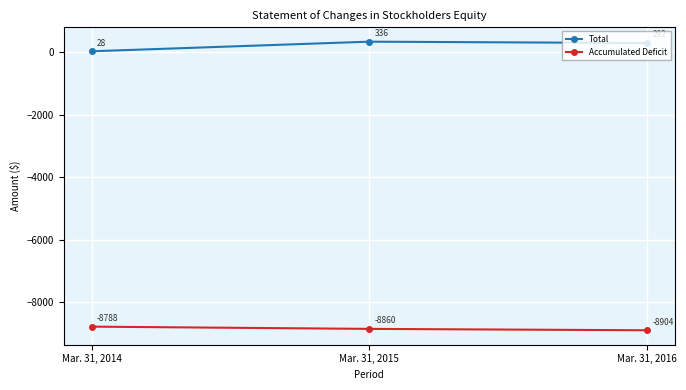

List the labels in order of Total value, largest first.

Mar. 31, 2015, Mar. 31, 2016, Mar. 31, 2014